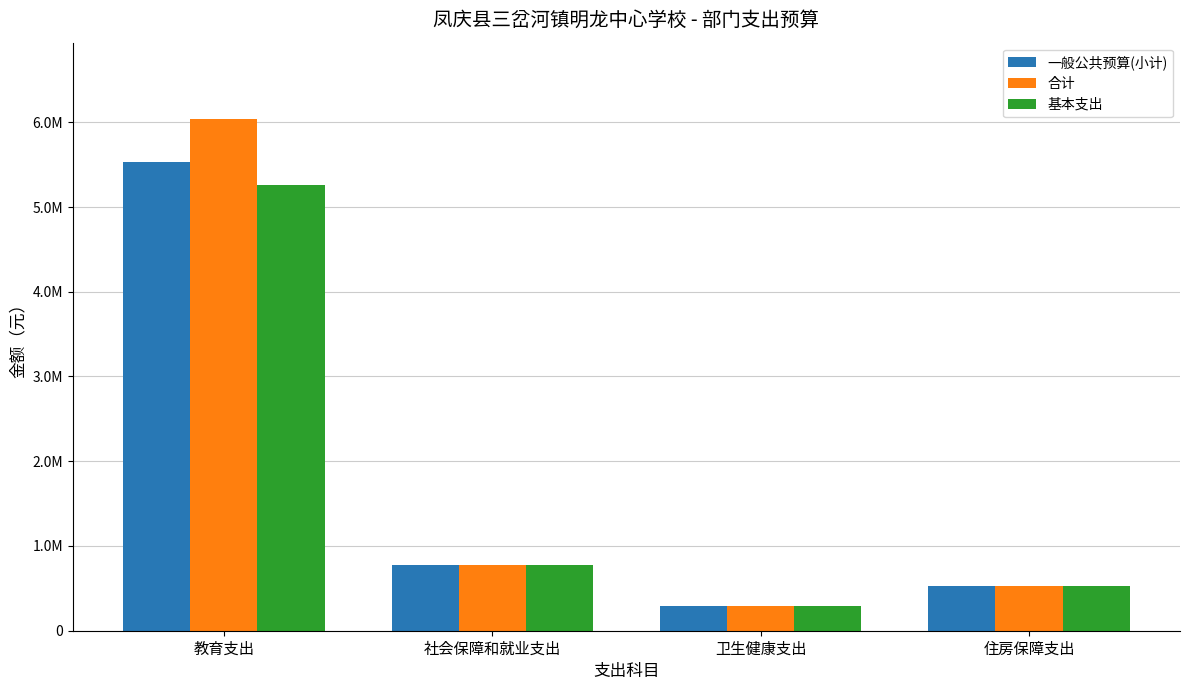

What is the label of the 1st bar from the right?

住房保障支出